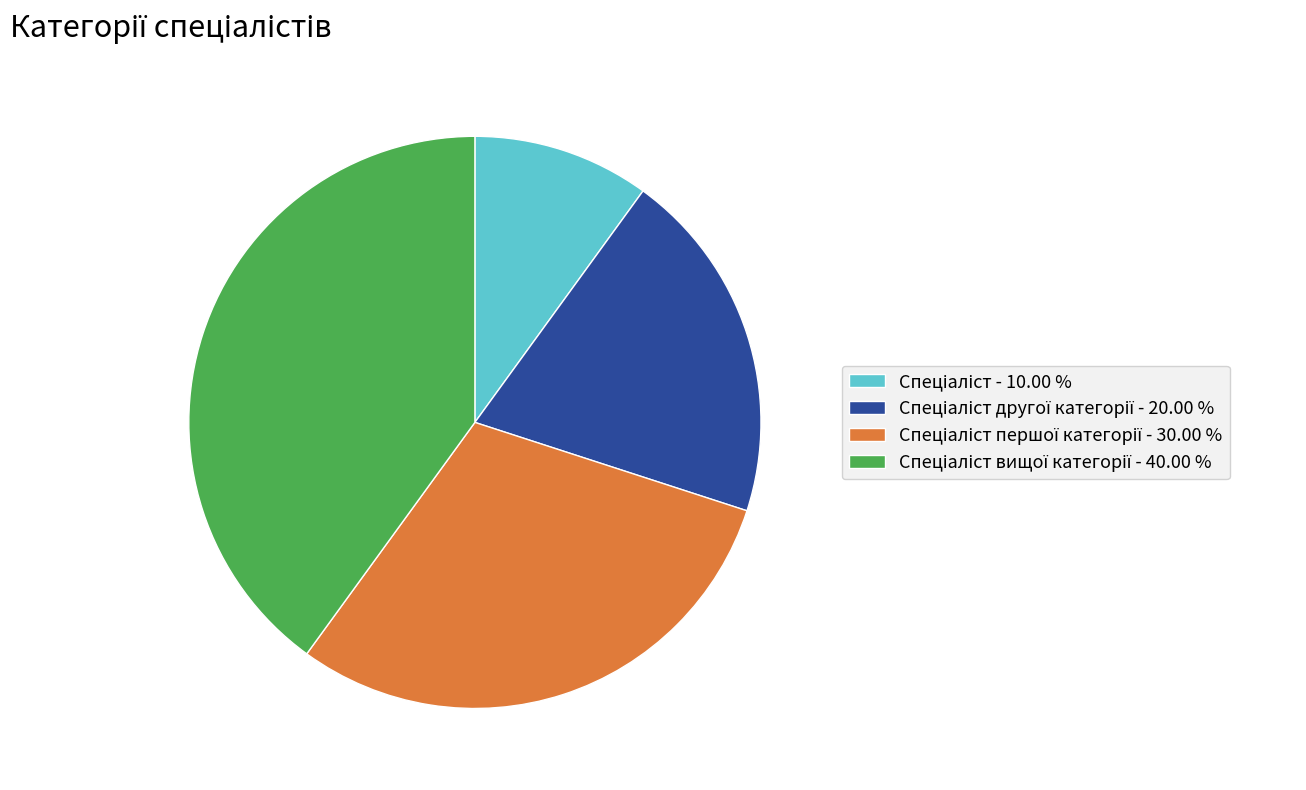

Does any single category account for the majority?

No